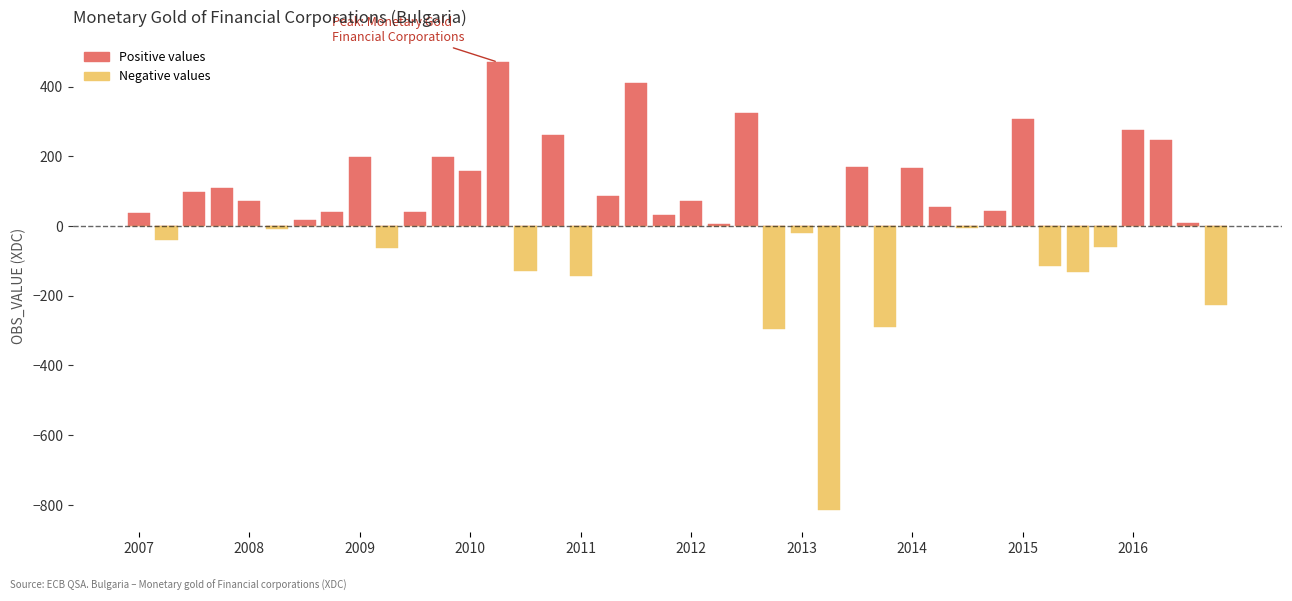

What is the difference between the highest and lowest values at 15?

261